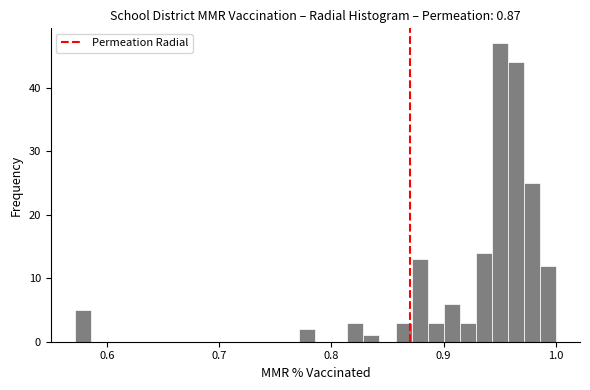

Read against the x-axis, roughly where is the centre of the tallest bar?

0.95